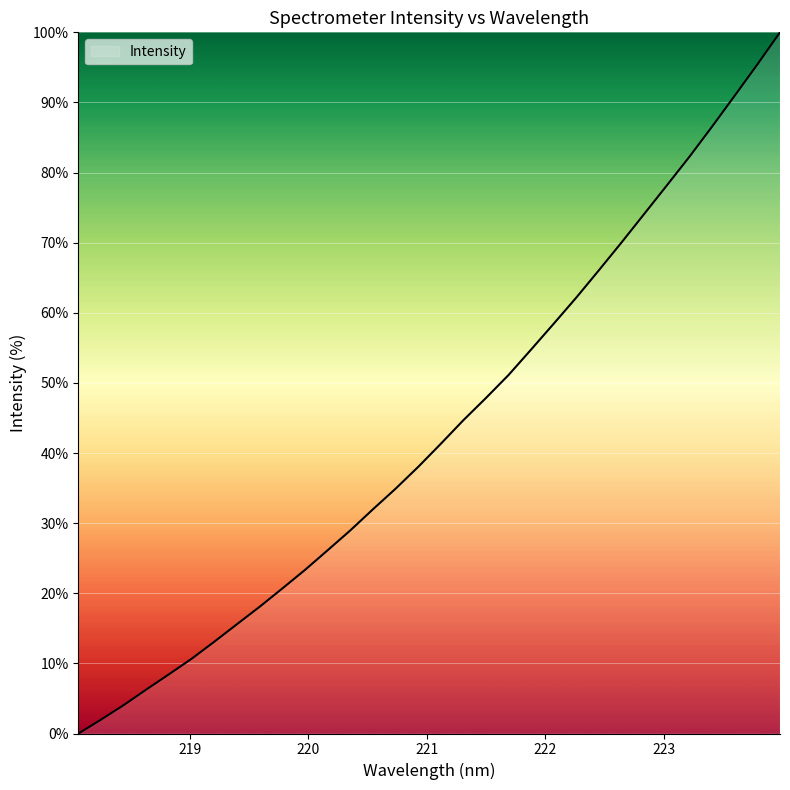

What is the difference between the maximum and minimum values?

100.0